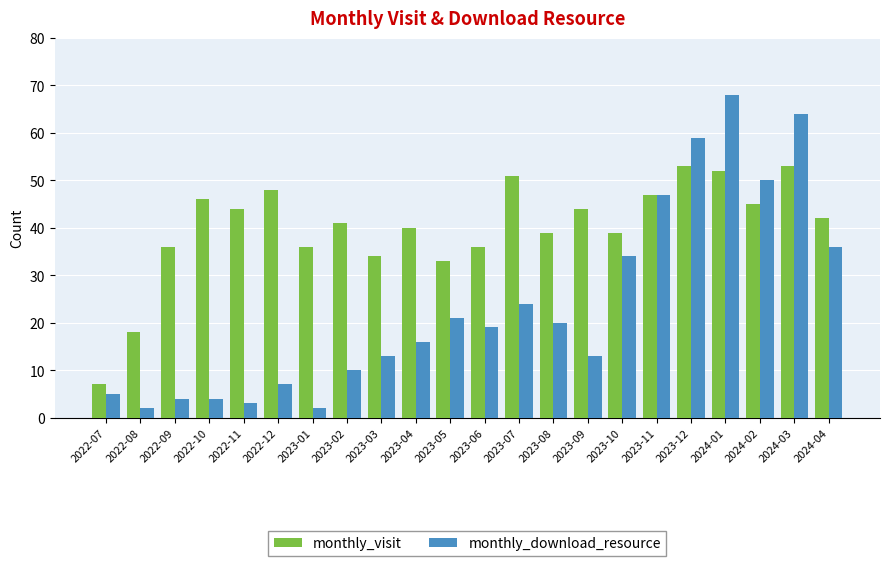

Rank the series by their maximum value, from lowest to highest.

monthly_visit, monthly_download_resource